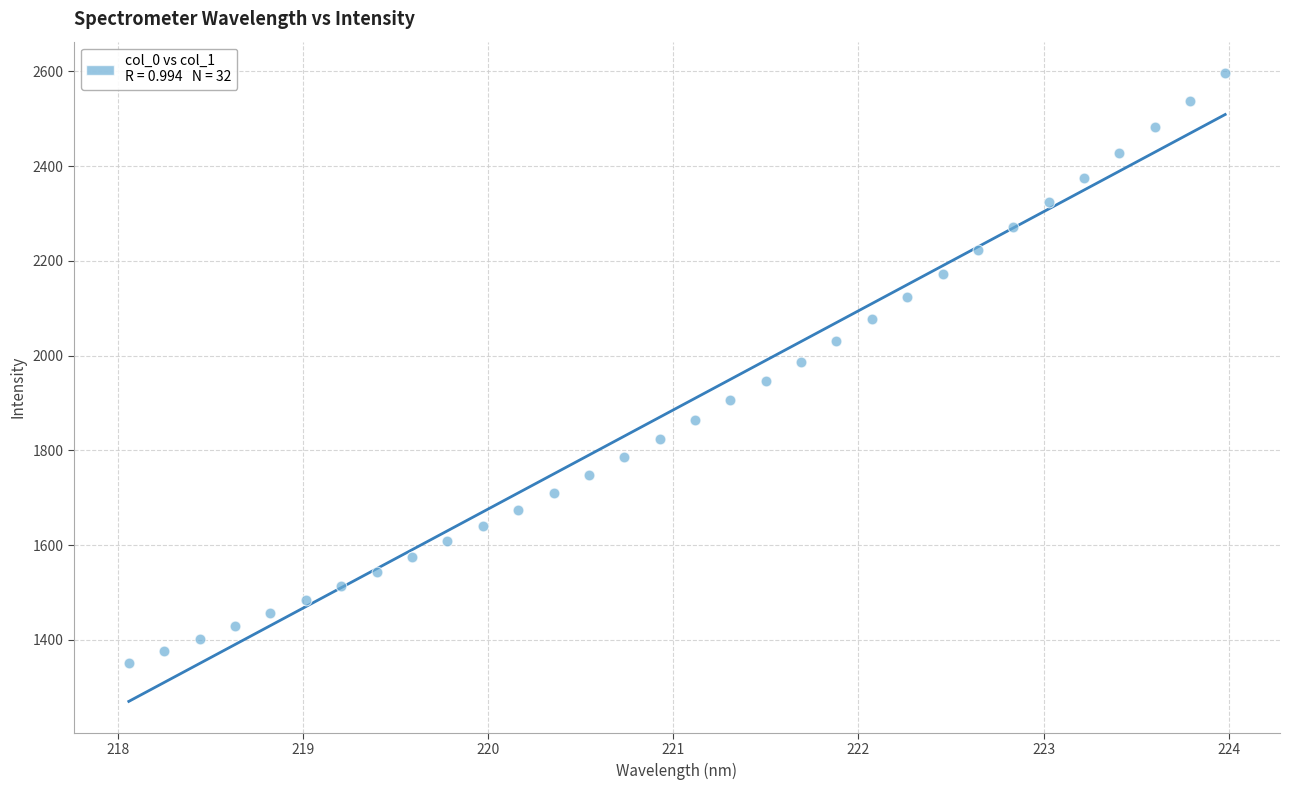

What is the range of X values (max minus min)?

5.9